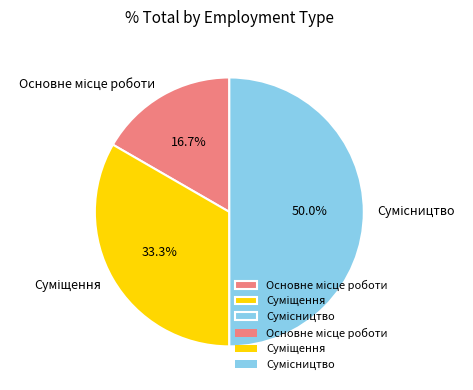

Count the number of slices in the pie.

3